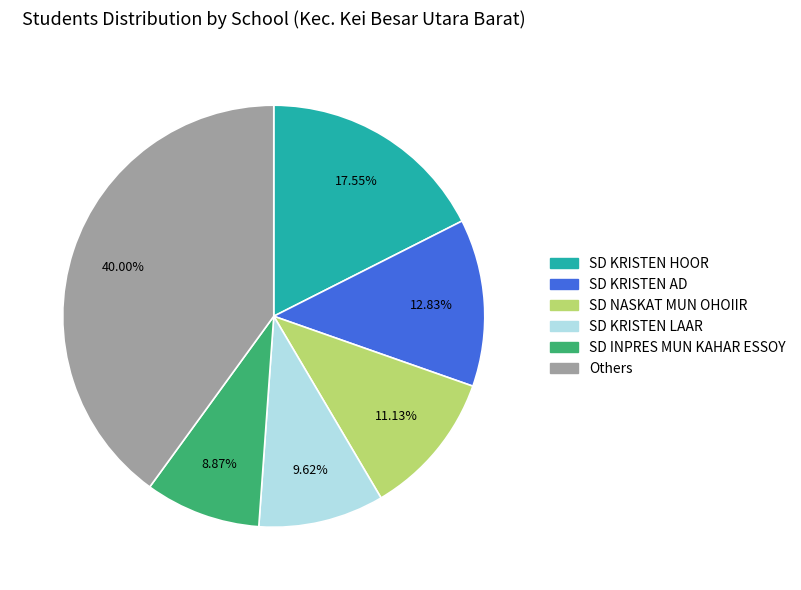

Is there a majority slice in this chart?

No